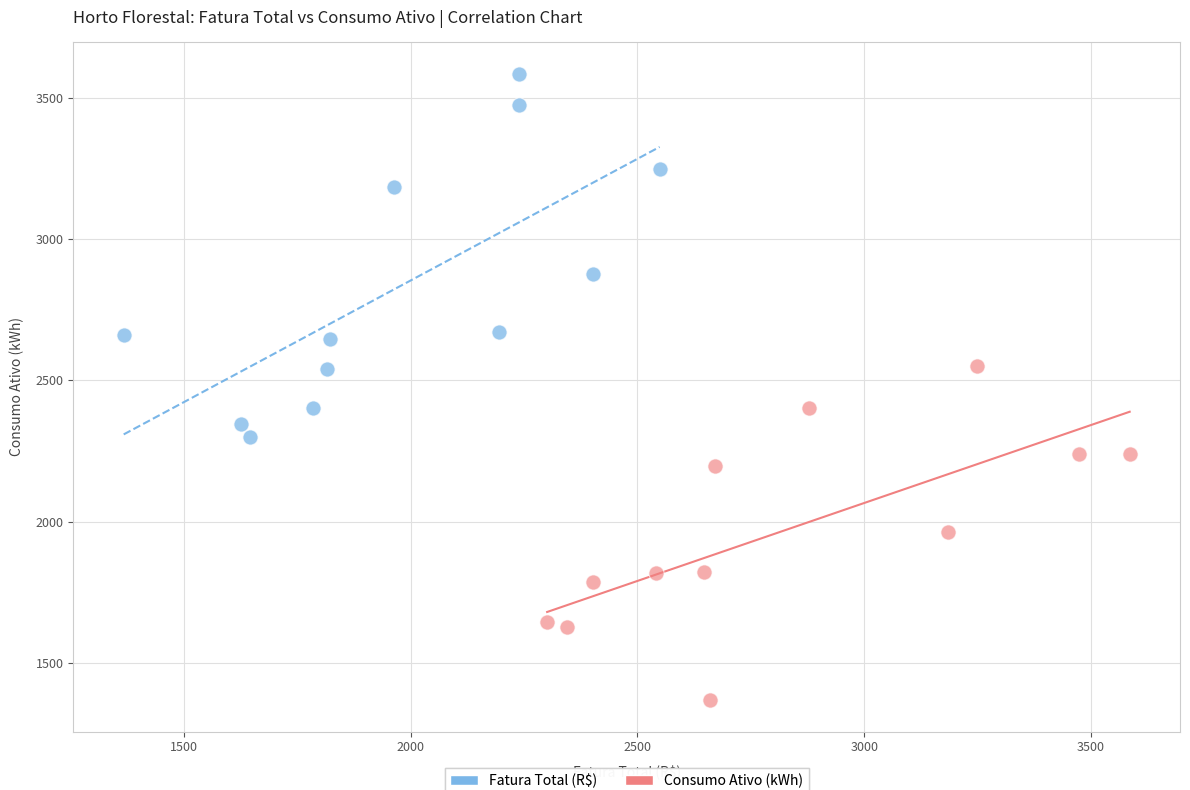

Which series has the largest Y range (max minus min)?

Fatura Total (R$)